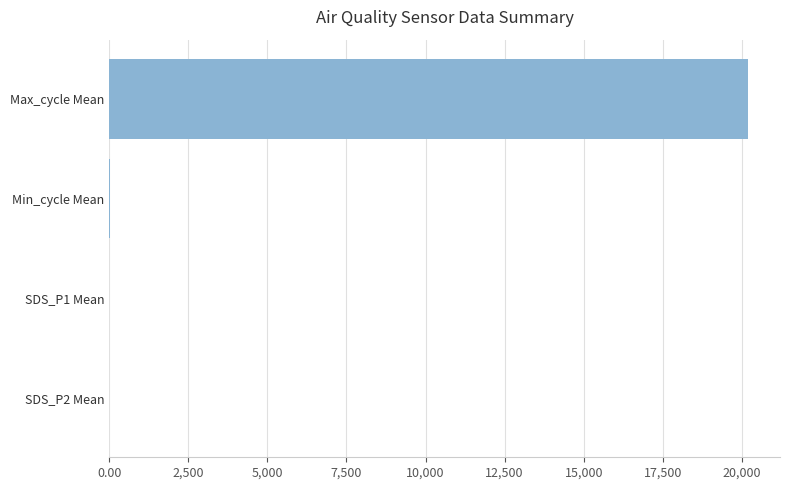

Which category has the highest value across all series?

Max_cycle Mean